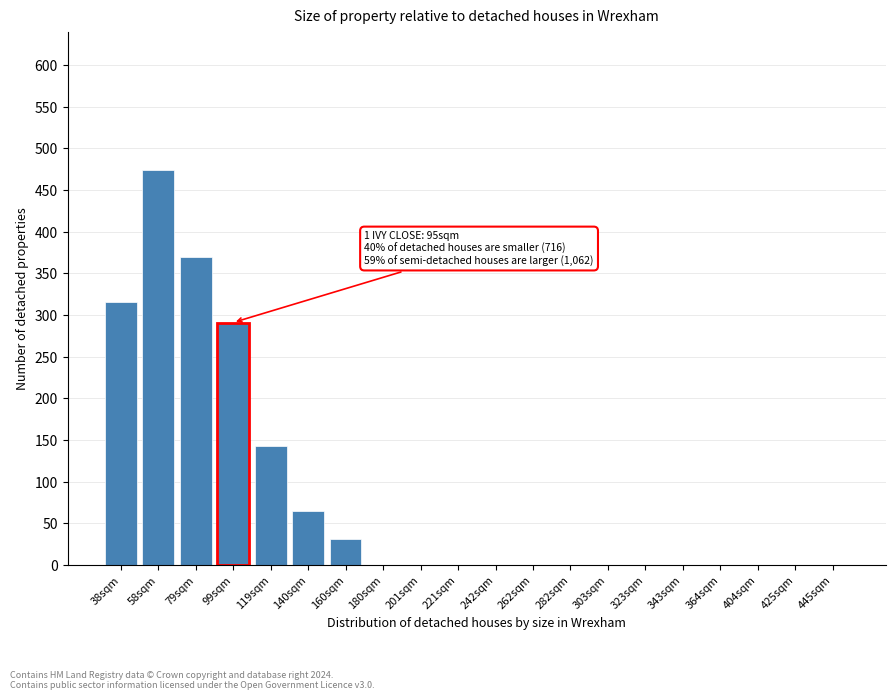

Reading left to right, transcribe all the data shown in this chart.

38sqm=316	58sqm=474	79sqm=370	99sqm=291	119sqm=143	140sqm=65	160sqm=31	180sqm=0	201sqm=0	221sqm=0	242sqm=0	262sqm=0	282sqm=0	303sqm=0	323sqm=0	343sqm=0	364sqm=0	404sqm=0	425sqm=0	445sqm=0